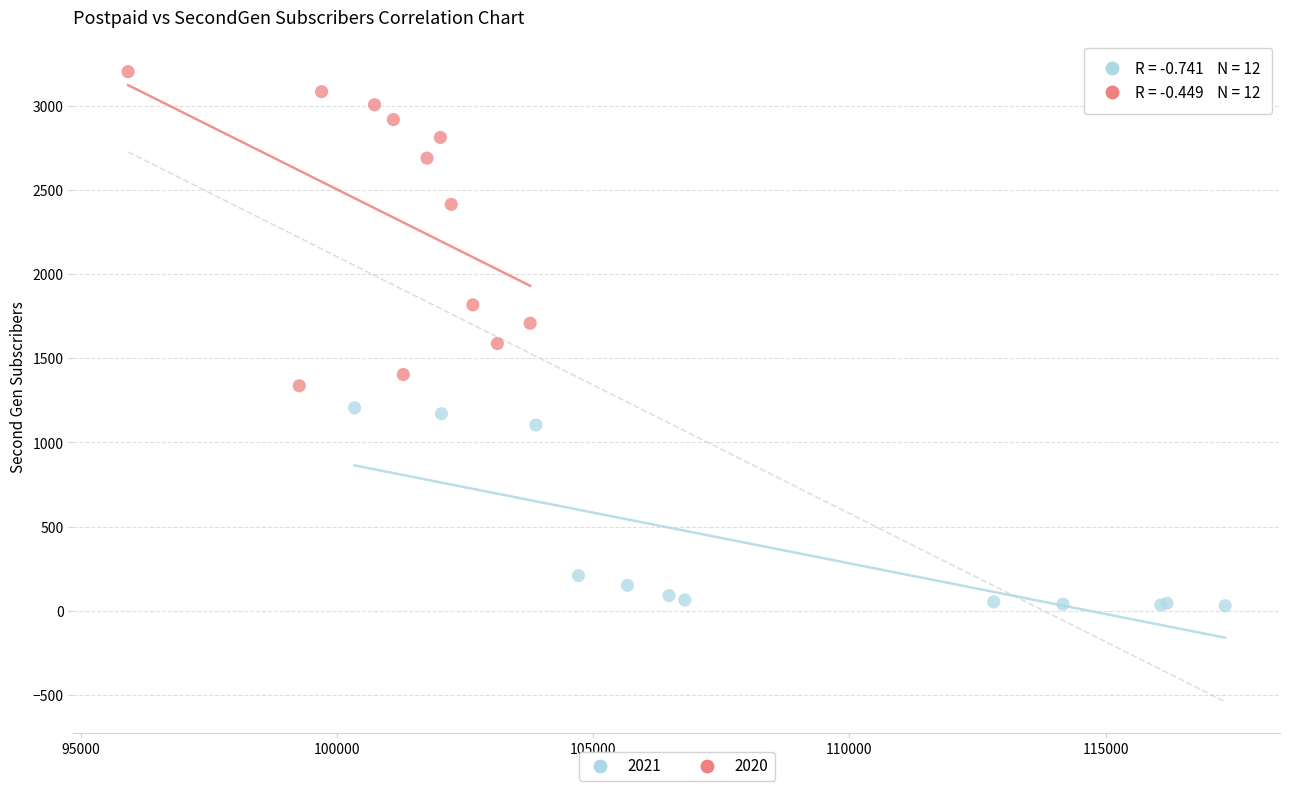

Which series reaches the maximum Y coordinate?

2020